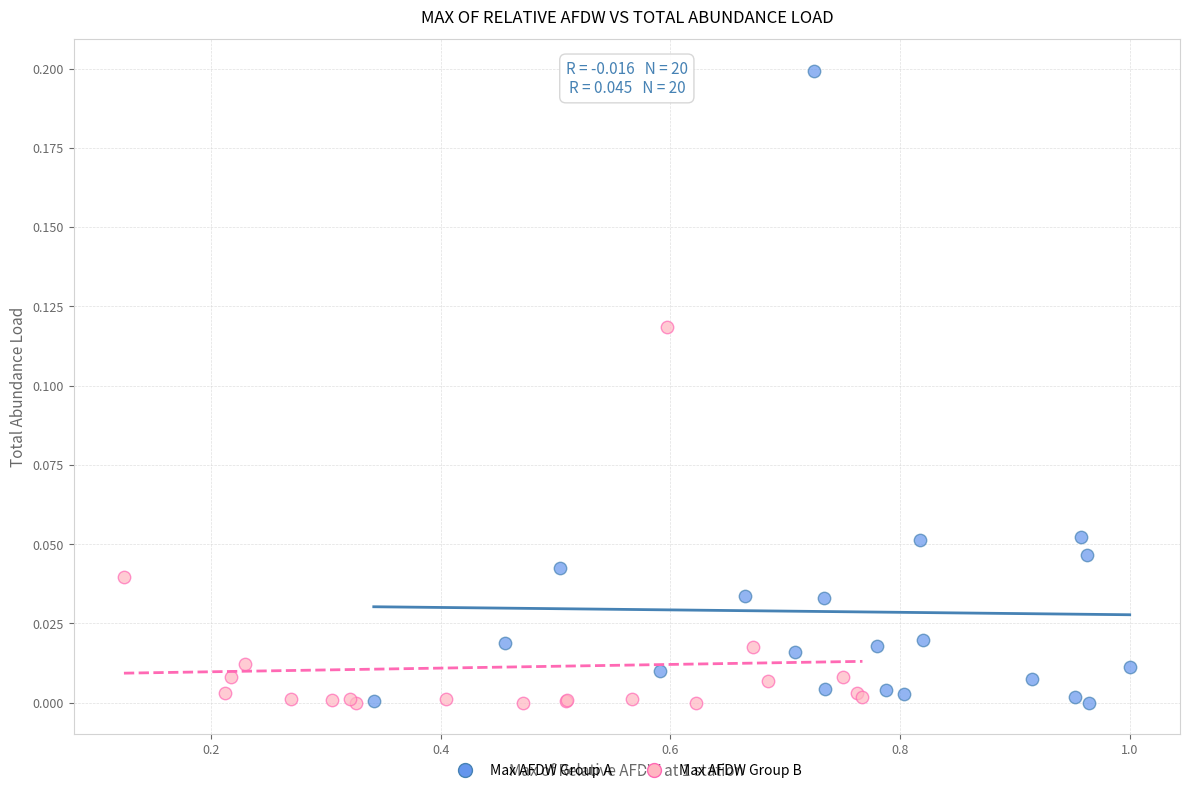

Which series has the widest spread of Y values?

Max AFDW Group A